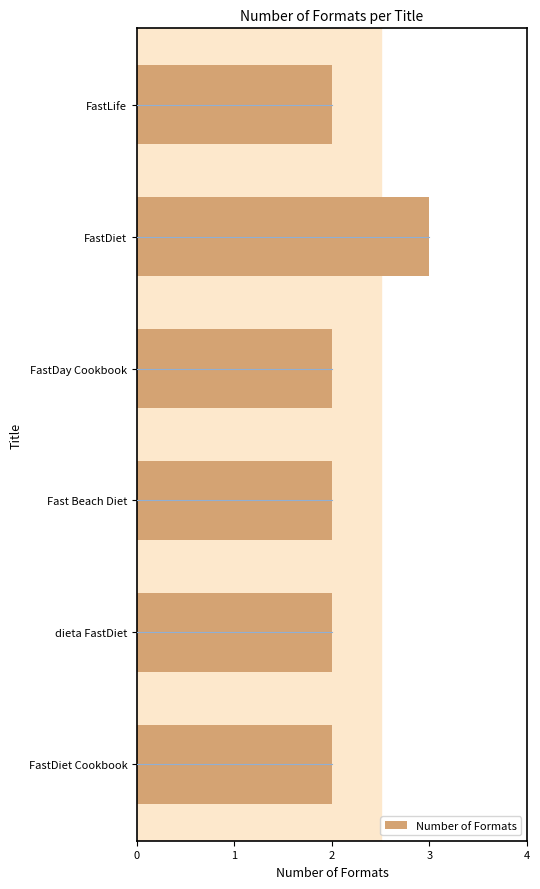

What is the smallest value displayed?

2